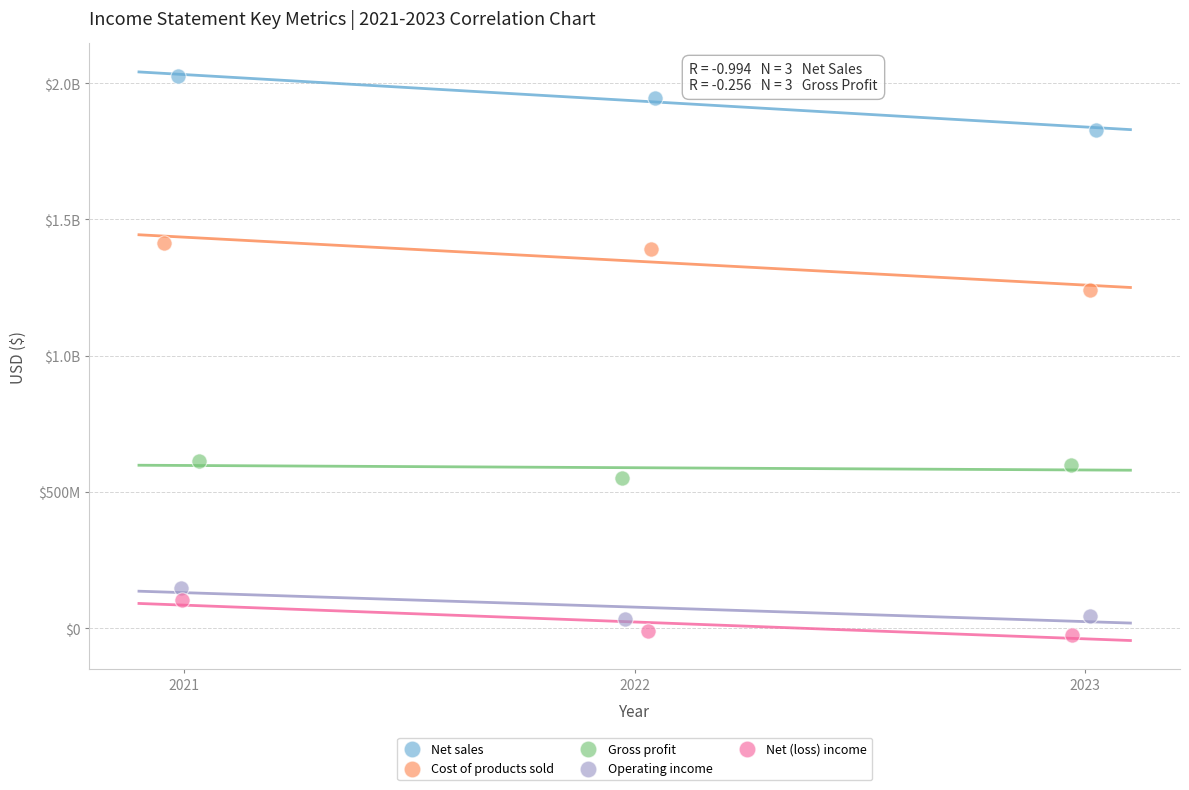

What are all the series names shown in the legend?

Net sales, Cost of products sold, Gross profit, Operating income, Net (loss) income